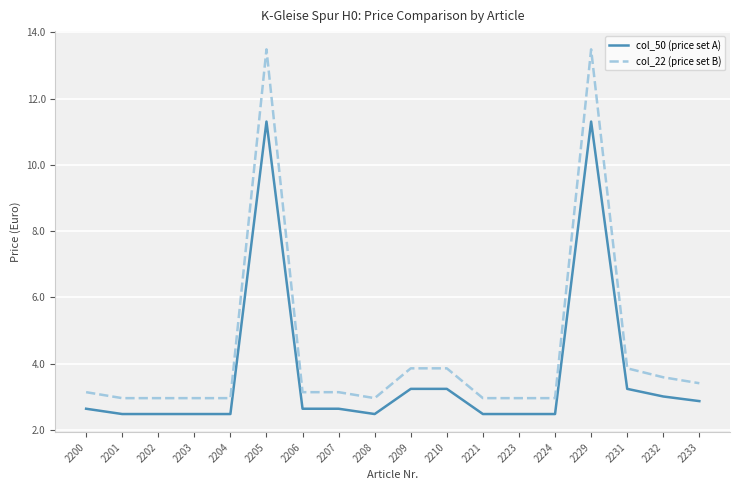

What is the total value across all series at 2207?

5.8